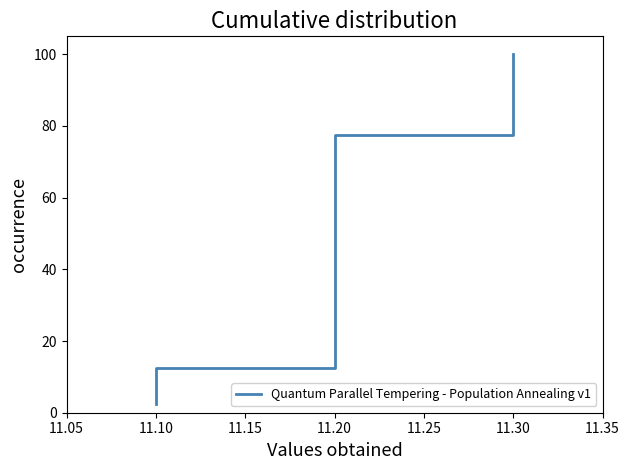

Between 11.30 and 11.20, which is larger?

11.30